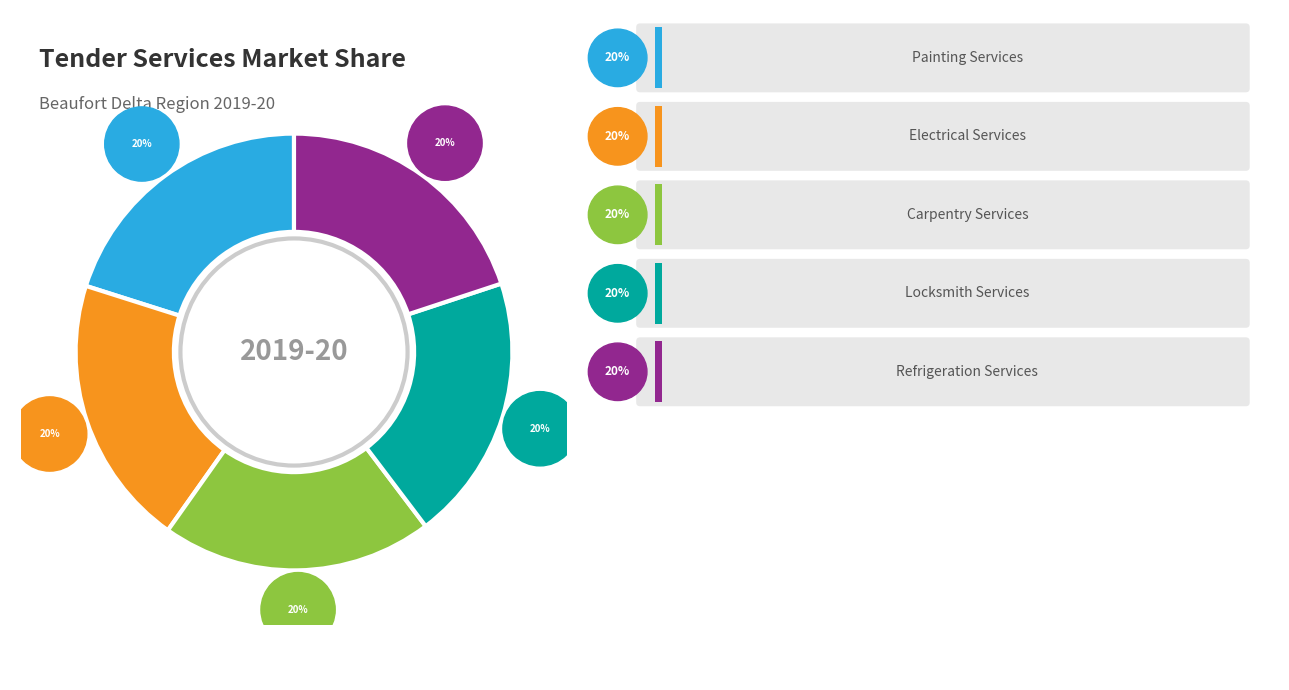

Does any single category account for the majority?

No